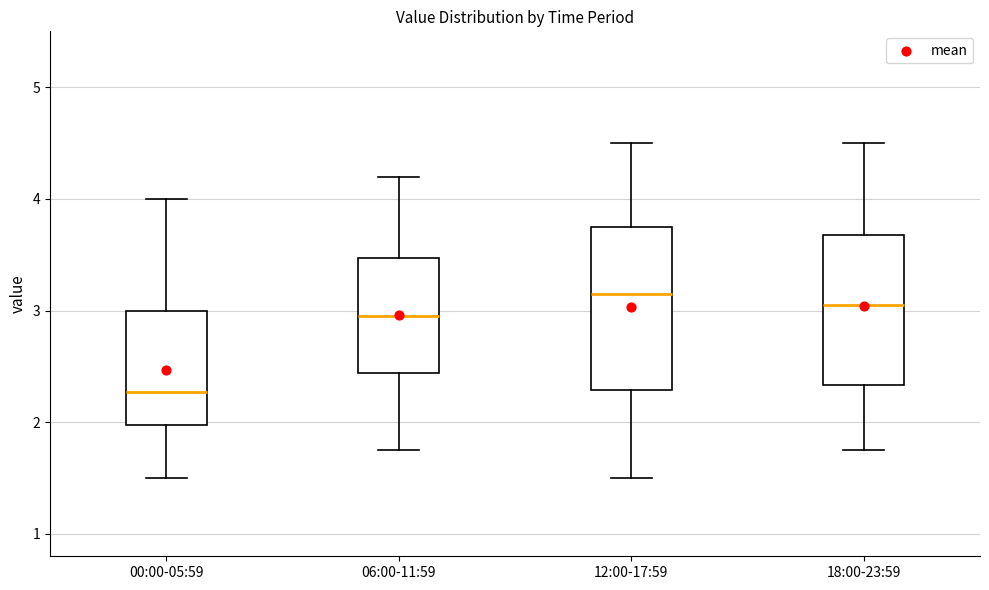

Comparing the boxes themselves (not the whiskers), which one is the tallest?

12:00-17:59